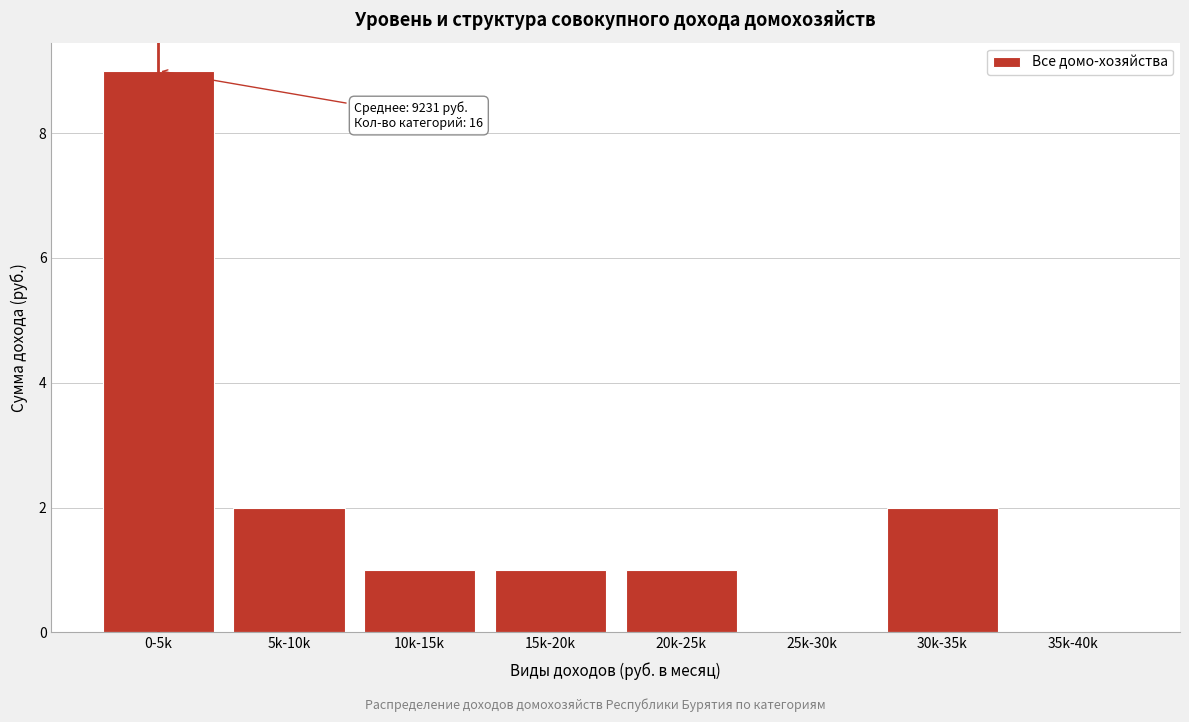

Reading left to right, what are all the values shown in this chart?

0-5k=9	5k-10k=2	10k-15k=1	15k-20k=1	20k-25k=1	25k-30k=0	30k-35k=2	35k-40k=0